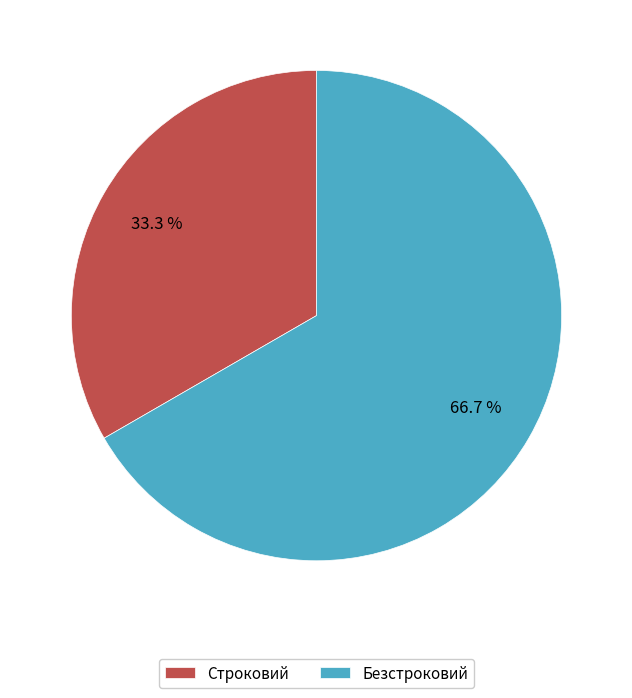

What percentage is the Безстроковий slice, to the nearest percent?

67%